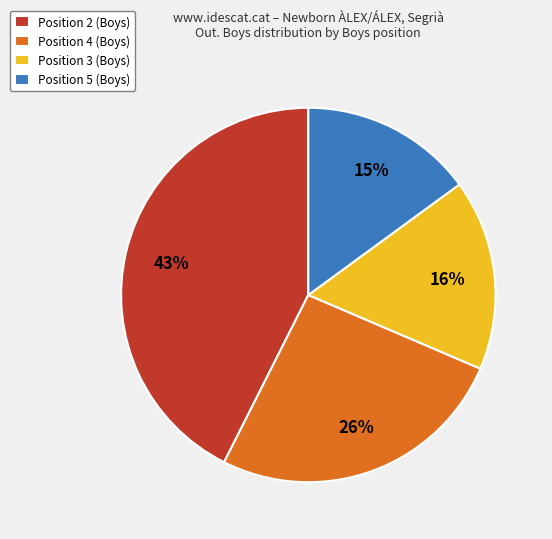

Does any single category account for the majority?

No